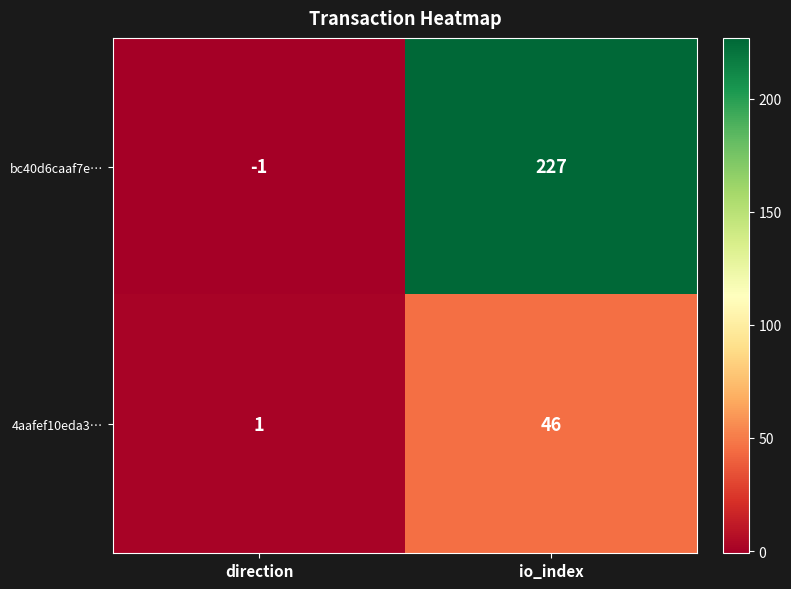

Which series has the largest total across all categories?

bc40d6caaf7e…